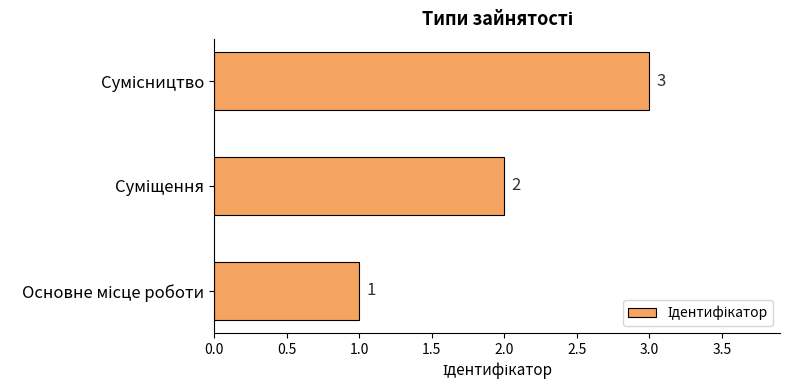

Does the chart contain stacked bars?

No